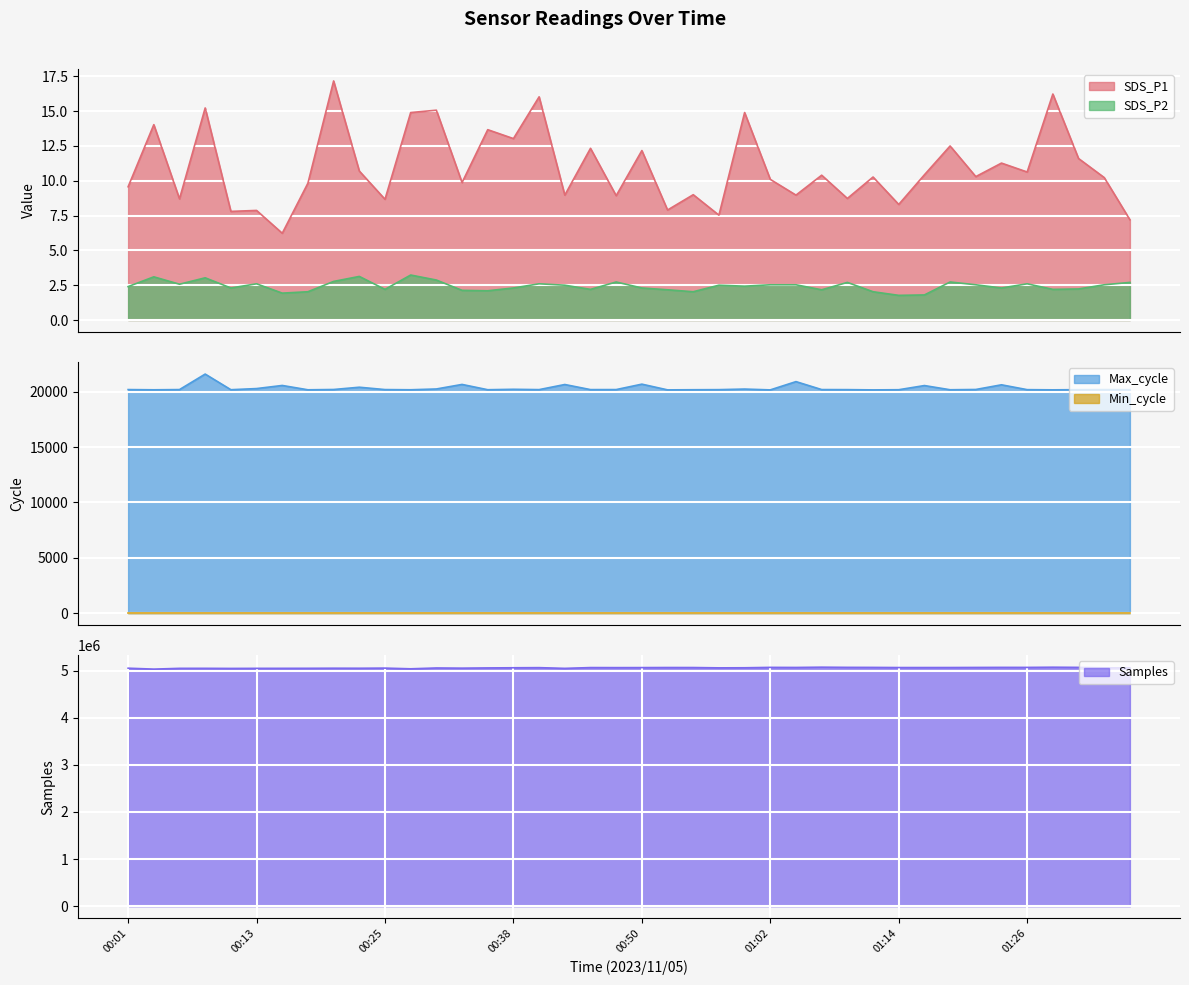

True or false: SDS_P1 and SDS_P2 cross at least once.

False